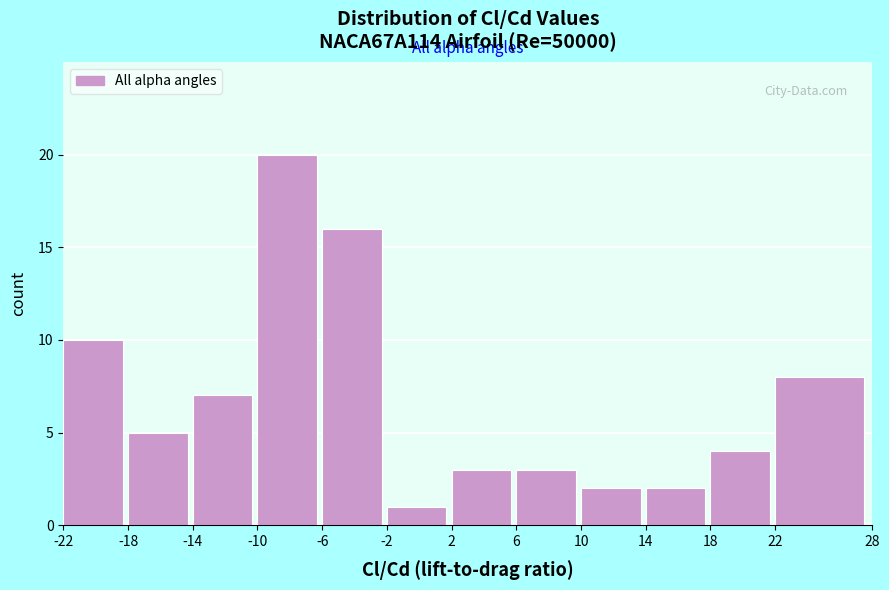

Reading left to right, list every bar in this chart as the range it spans on the x-axis followed by its height. The values are not printed on the chart, so give them approximately, as read against the axis.

-22 to -18: 10
-18 to -14: 5
-14 to -10: 7
-10 to -6: 20
-6 to -2: 16
-2 to 2: 1
2 to 6: 3
6 to 10: 3
10 to 14: 2
14 to 18: 2
18 to 22: 4
22 to 28: 8